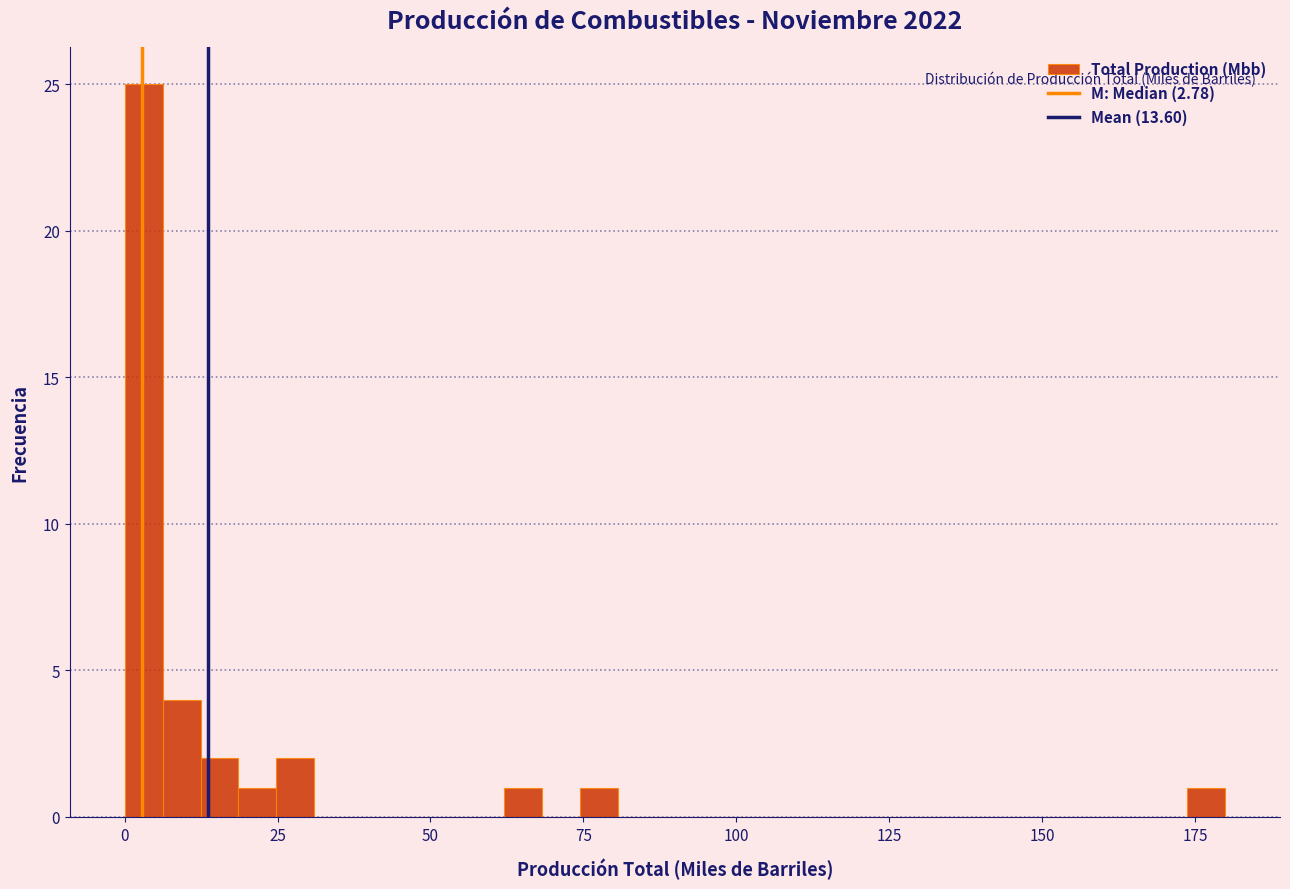

Around what value on the x-axis is the tallest bar? Give the approximate position of its centre, as read against the axis.

5